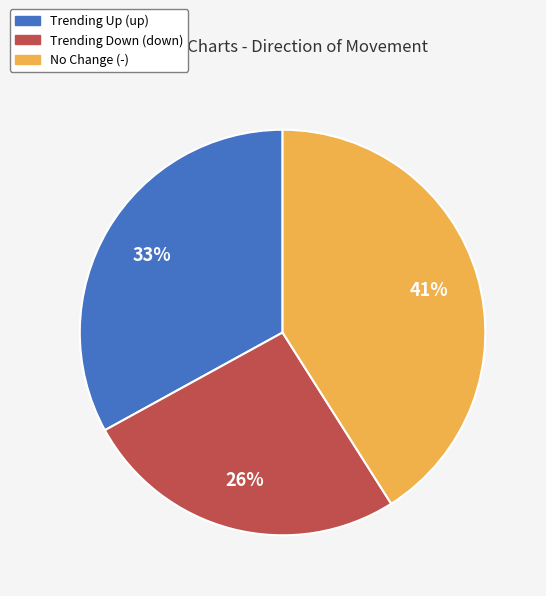

Is there any slice that represents more than half of the pie?

No